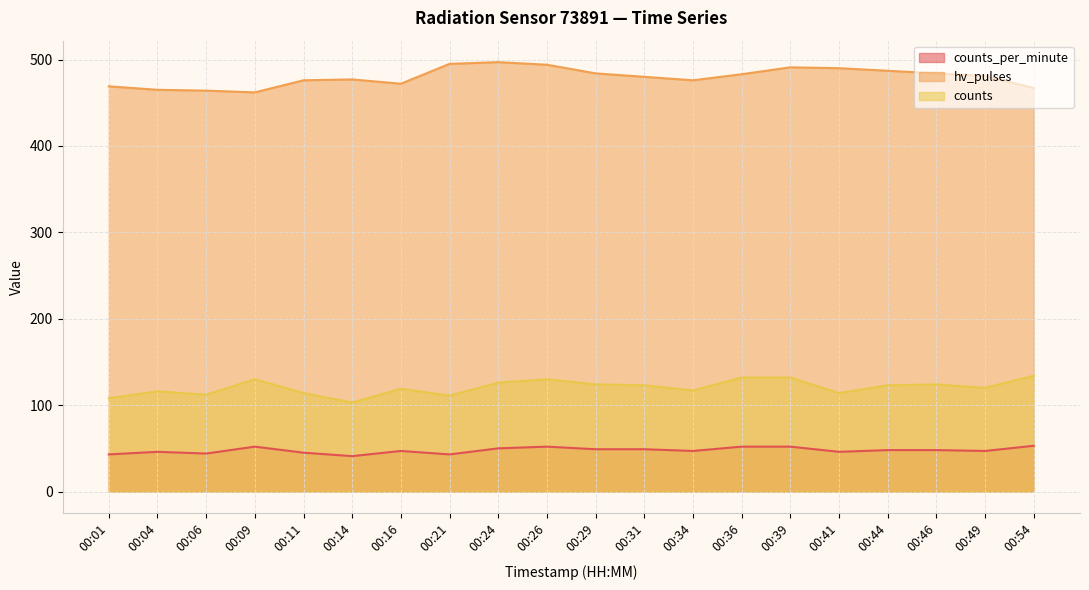

True or false: counts_per_minute and counts cross at least once.

False